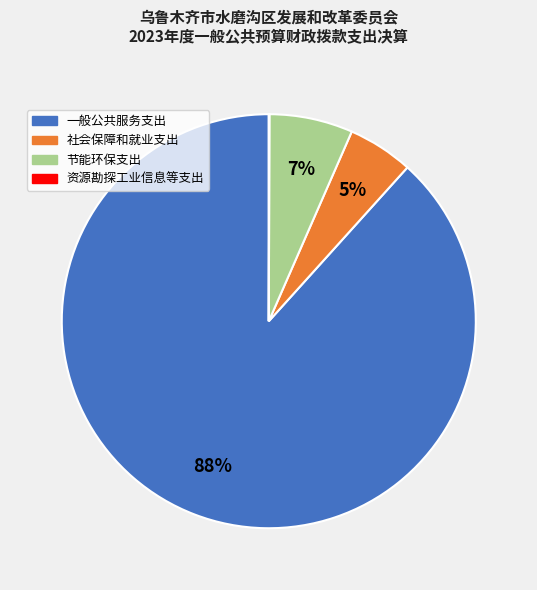

Combined, do 一般公共服务支出 and 节能环保支出 account for over 50%?

Yes